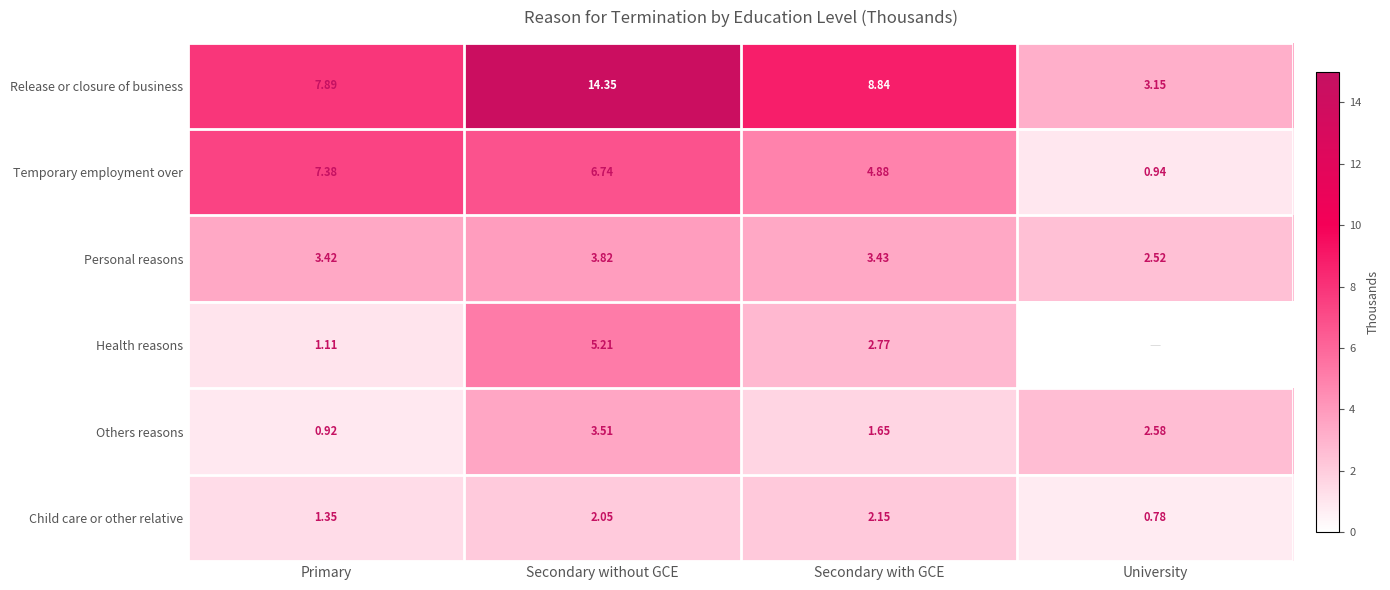

Between Primary and Secondary without GCE, which series saw the biggest shift?

Release or closure of business